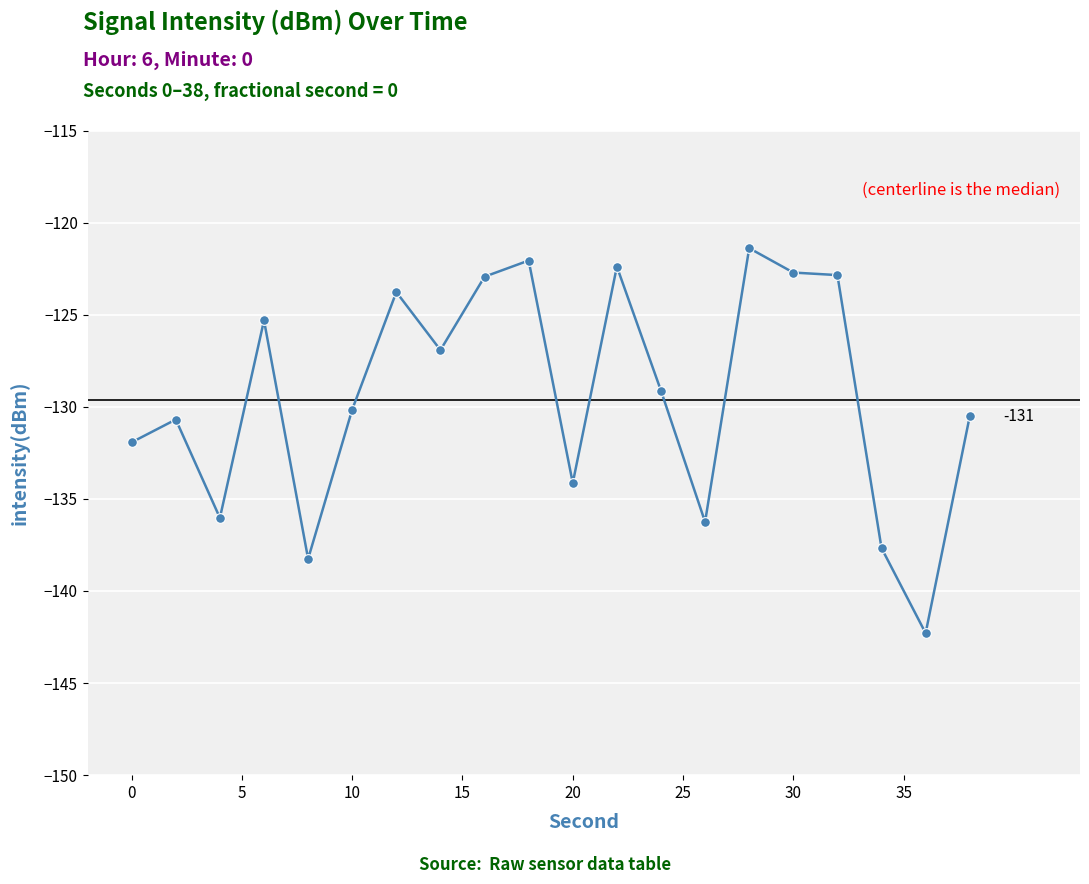

What is the value of the 17th point from the left?

-122.9